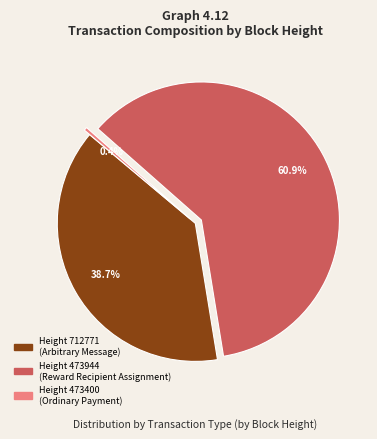

Is there any slice that represents more than half of the pie?

Yes